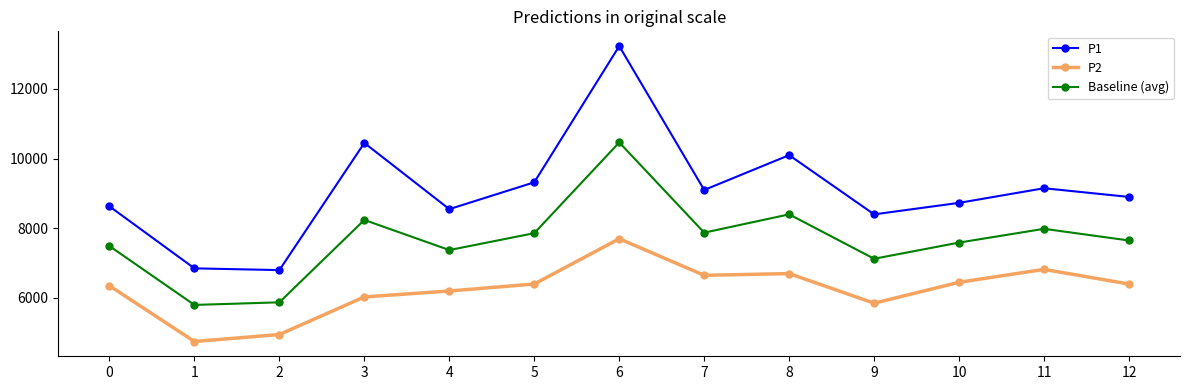

What is the smallest value displayed?

4750